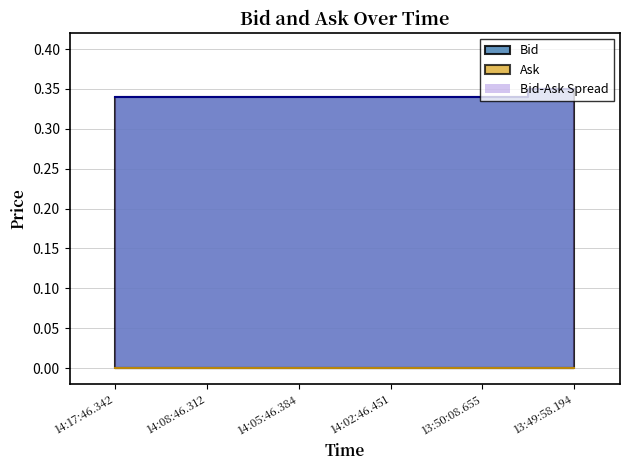

List the labels in order of value, smallest first.

14:17:46.342, 14:08:46.312, 14:05:46.384, 14:02:46.451, 13:50:08.655, 13:49:58.194